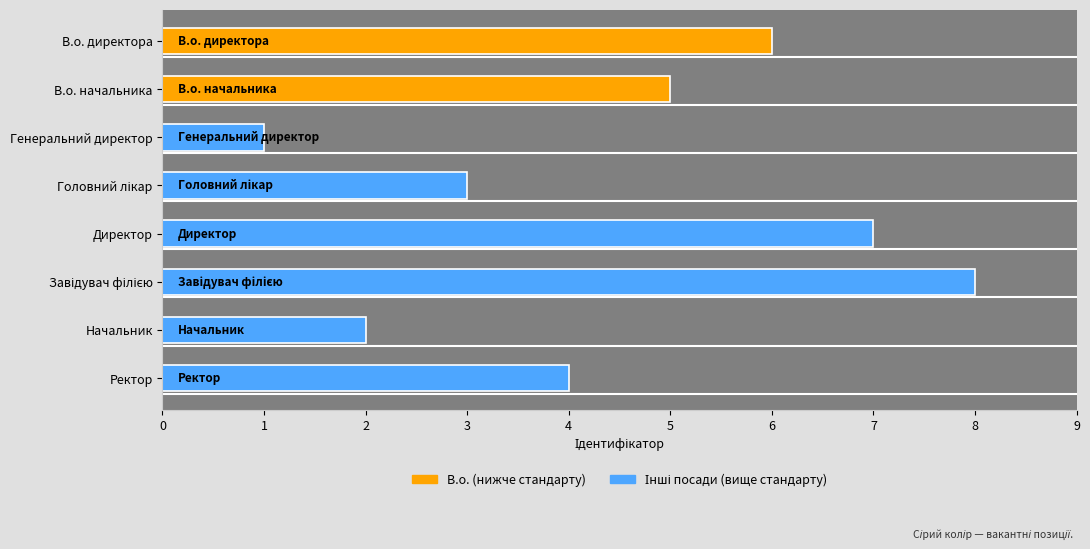

What is the smallest value displayed?

1